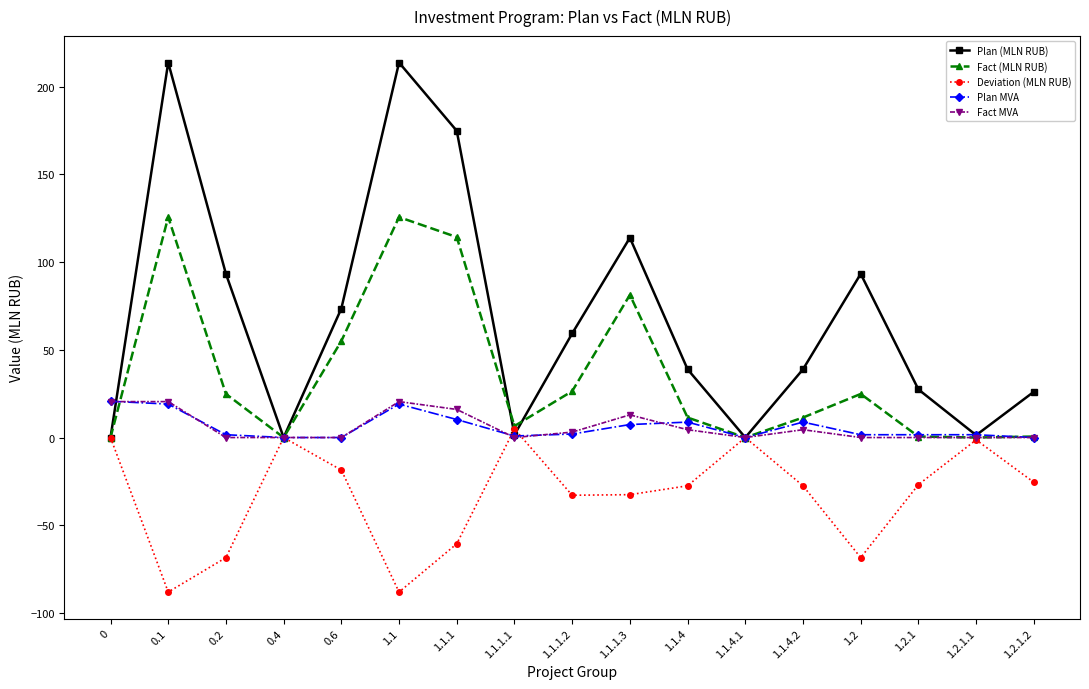

At which category does Deviation (MLN RUB) reach its first local peak?

0.4